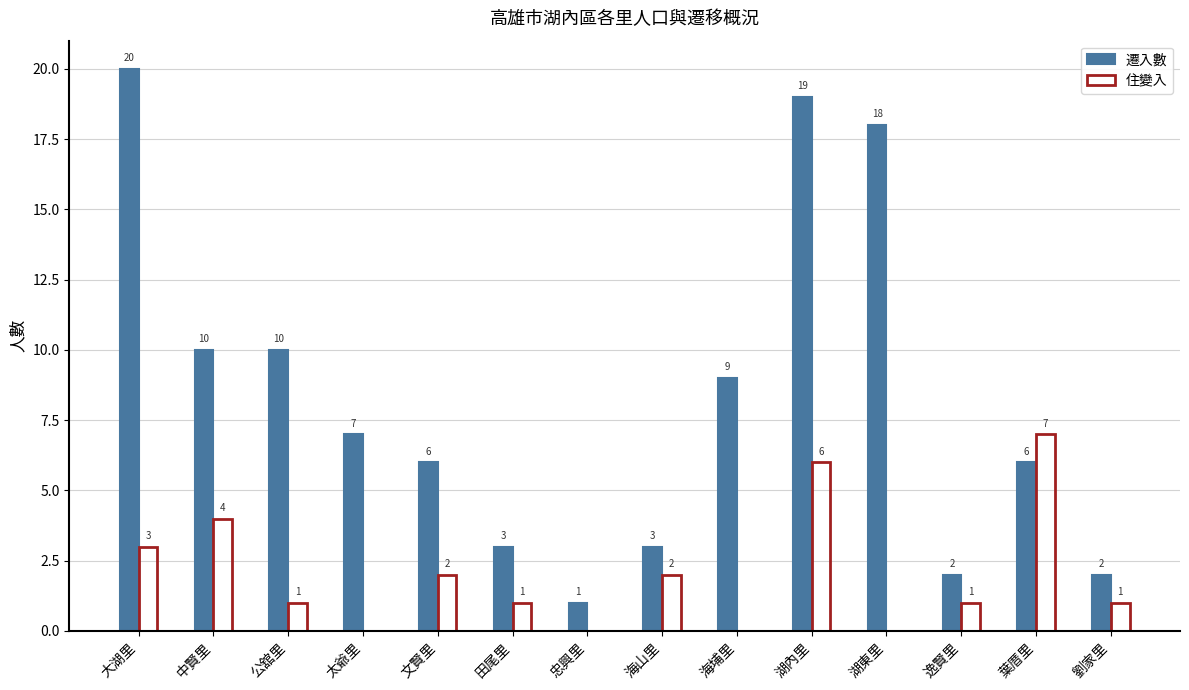

What is the maximum value for 住變入?

7